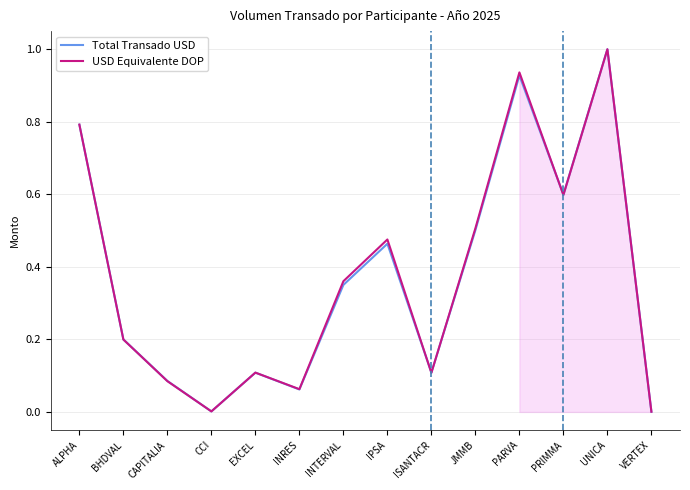

In Total Transado USD, how many points are higher than both neighbors (excluding endpoints)?

4